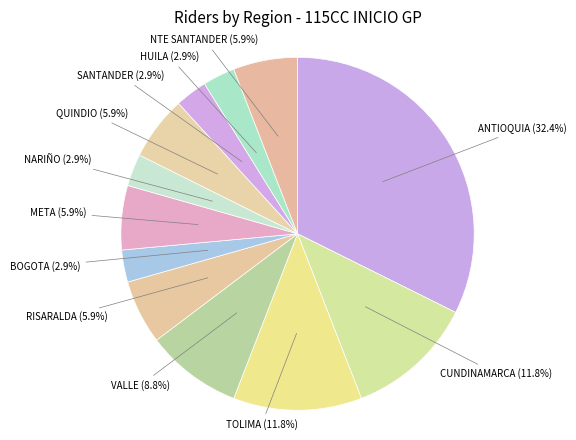

To the nearest percent, what is the difference between the VALLE and QUINDIO slice percentages?

3%